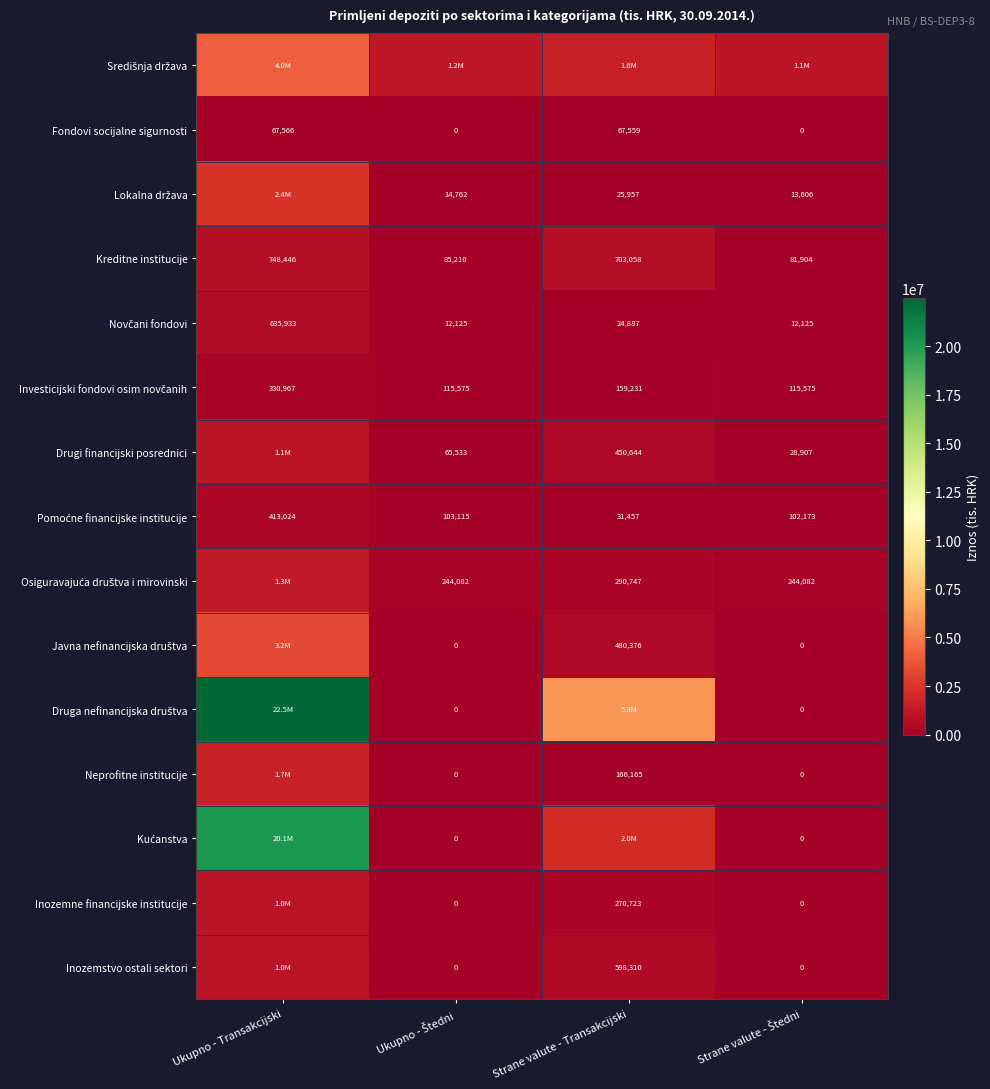

Which category has the highest value in the Fondovi socijalne sigurnosti series?

Ukupno - Transakcijski